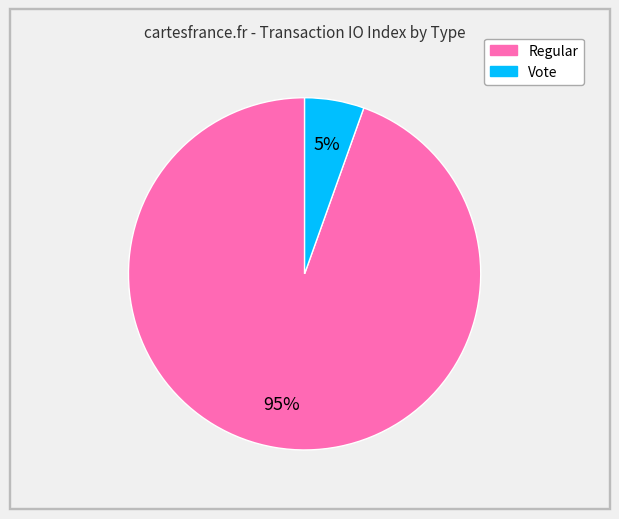

What is the ratio of the value at Vote to the value at Regular?

0.1